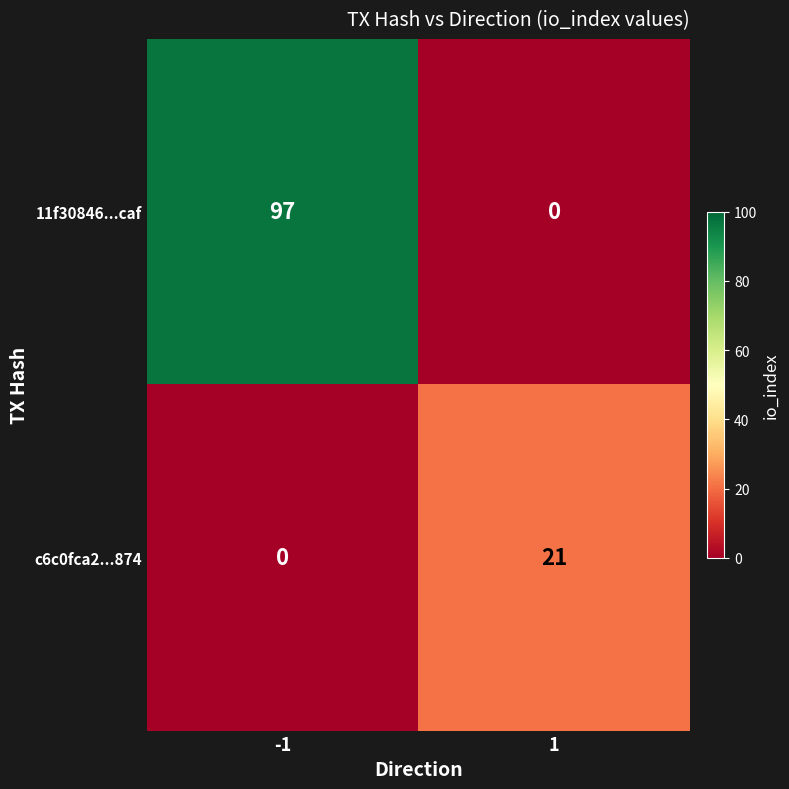

What is the sum of all c6c0fca2...874 values?

21